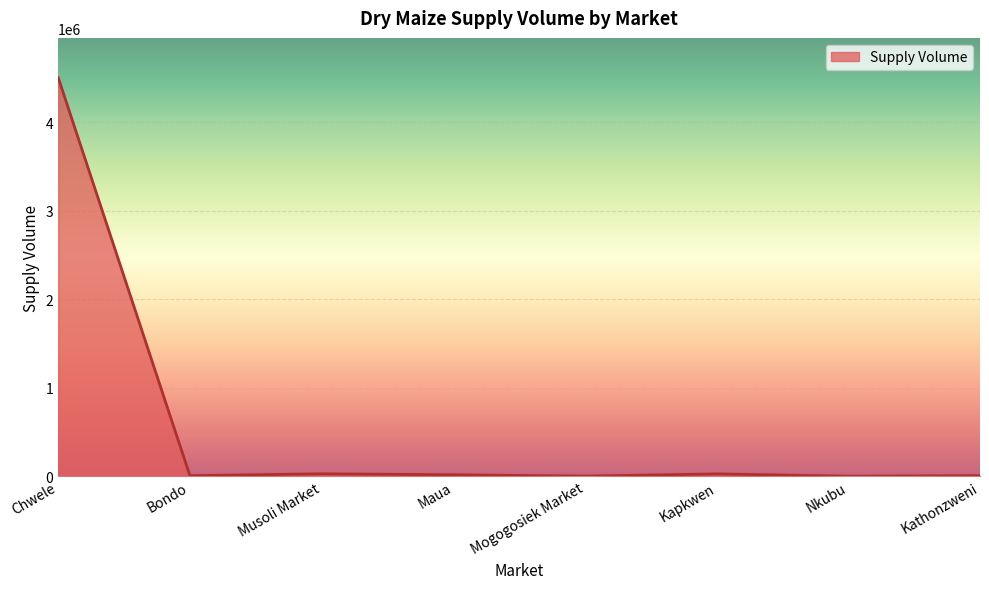

How many categories are shown in the chart?

8